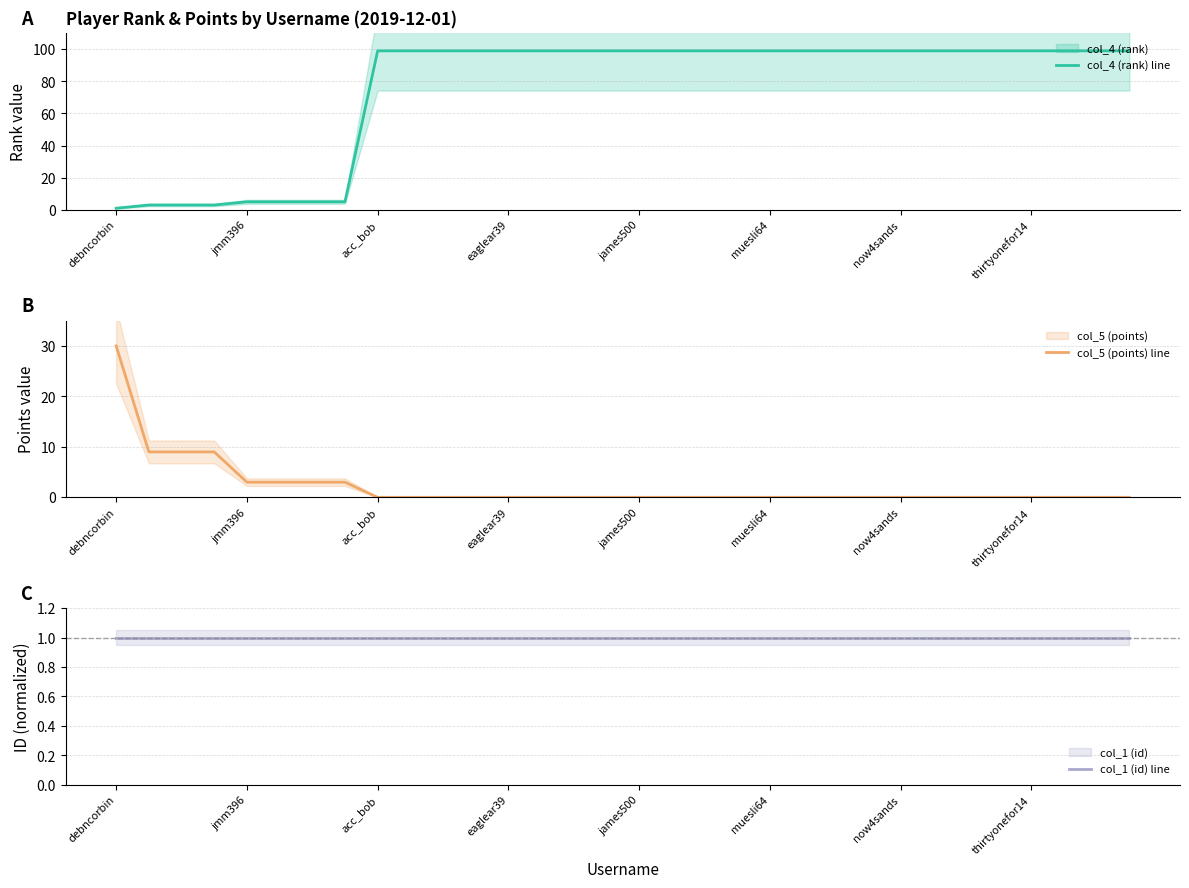

The col_4 (rank) line series shows 167 at thirtyonefor14. True or false?

False